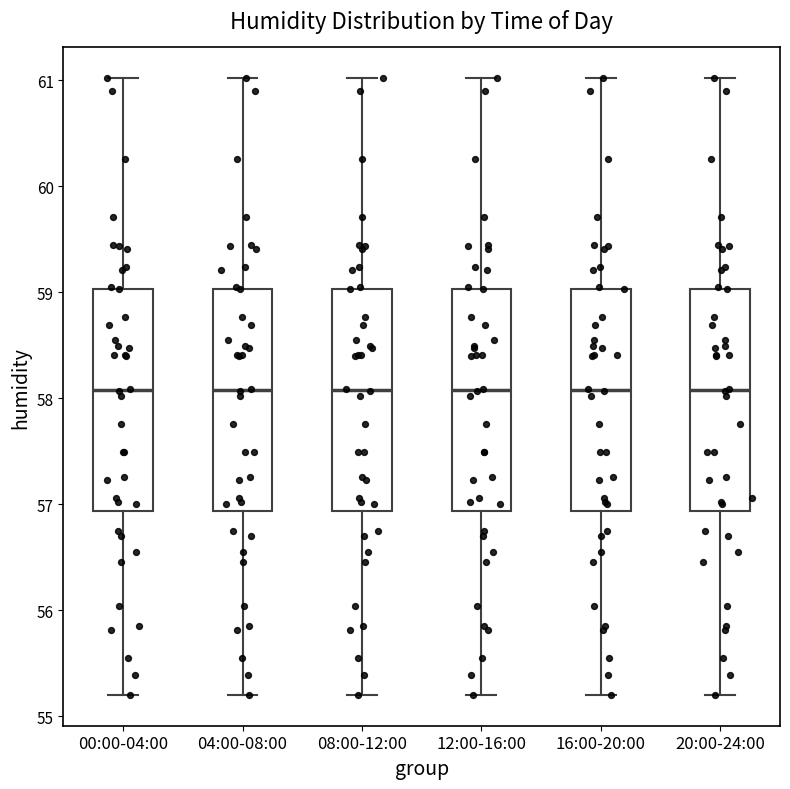

Reading left to right, read every box against the y-axis: the position of its median line, the range the box covers, and the ends of its whiskers. The values are not printed on the chart, so give them approximately, as read against the axis.

00:00-04:00: median 58.1, box 56.9 to 59.0, whiskers 55.2 to 61.0
04:00-08:00: median 58.1, box 56.9 to 59.0, whiskers 55.2 to 61.0
08:00-12:00: median 58.1, box 56.9 to 59.0, whiskers 55.2 to 61.0
12:00-16:00: median 58.1, box 56.9 to 59.0, whiskers 55.2 to 61.0
16:00-20:00: median 58.1, box 56.9 to 59.0, whiskers 55.2 to 61.0
20:00-24:00: median 58.1, box 56.9 to 59.0, whiskers 55.2 to 61.0